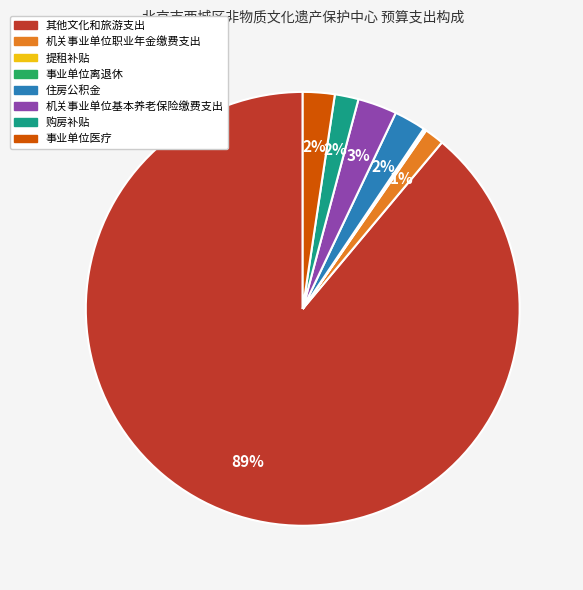

What percentage is the 事业单位医疗 slice, to the nearest percent?

2%